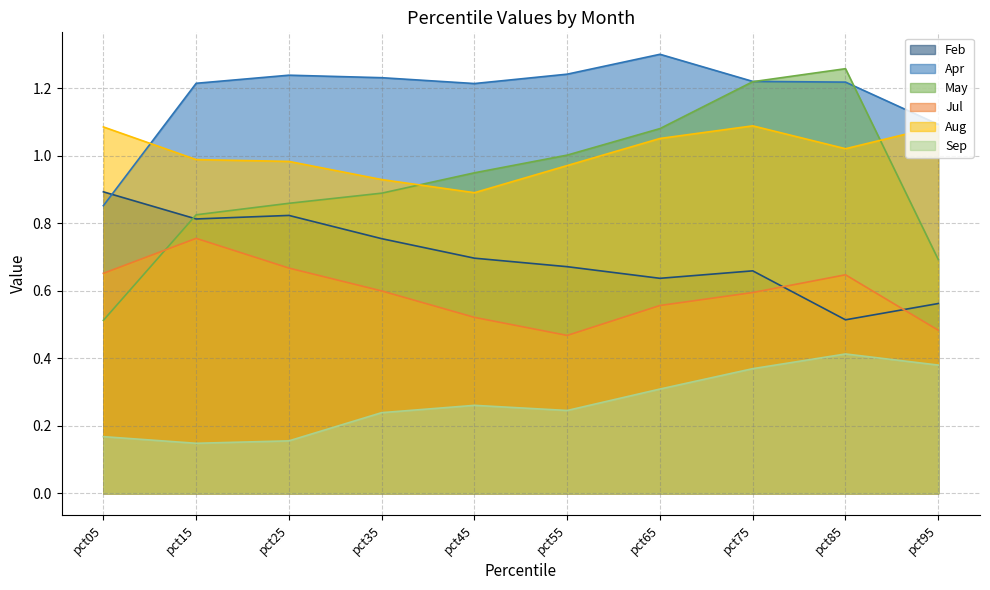

In May, how many points are higher than both neighbors (excluding endpoints)?

1